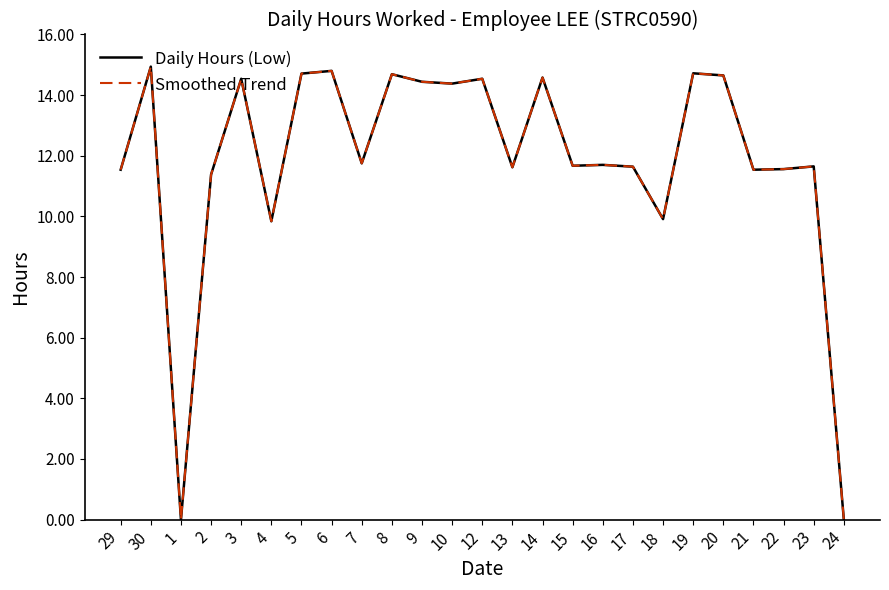

What is the label of the 15th point from the left?

14